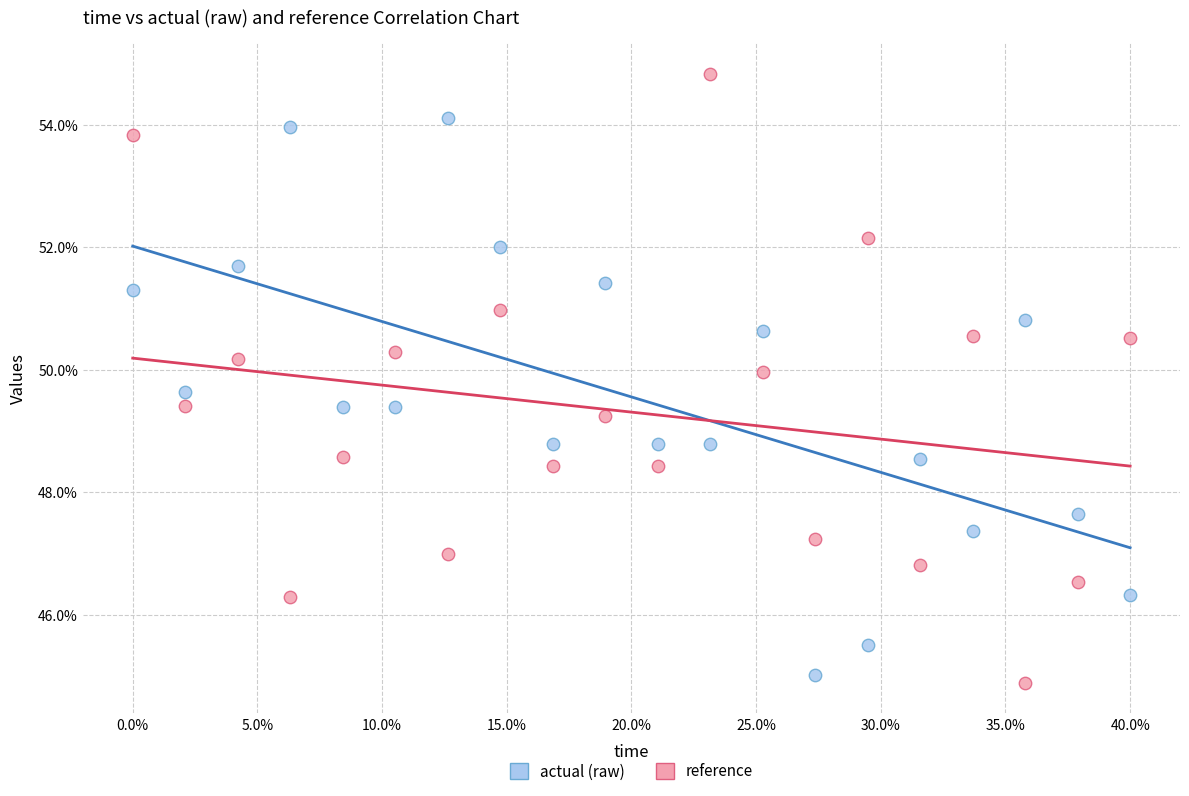

Which series reaches the minimum Y coordinate?

reference